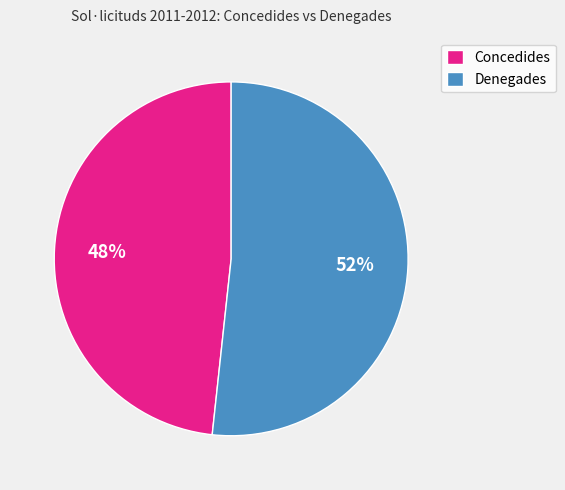

Combined, do Denegades and Concedides account for over 50%?

Yes